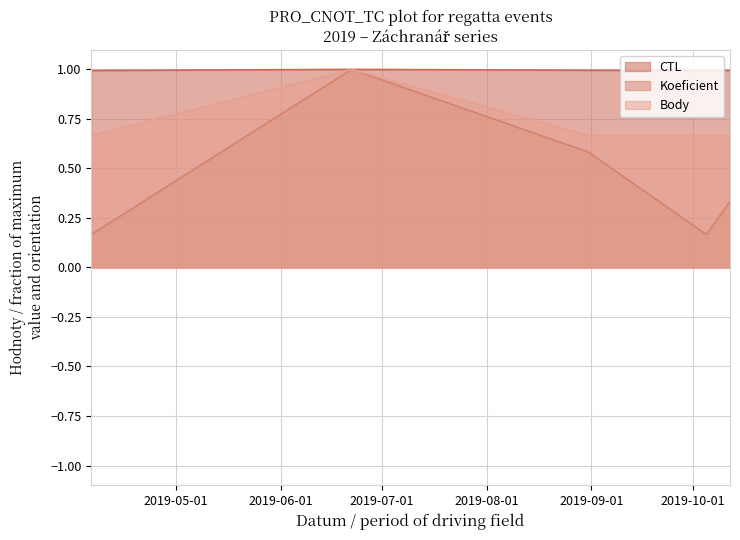

Reading left to right, what are all the values shown in this chart?

CTL: 1.0	1.0	1.0	1.0	1.0
Koeficient: 0.2	1.0	0.6	0.2	0.3
Body: 0.7	1.0	0.7	0.7	0.7